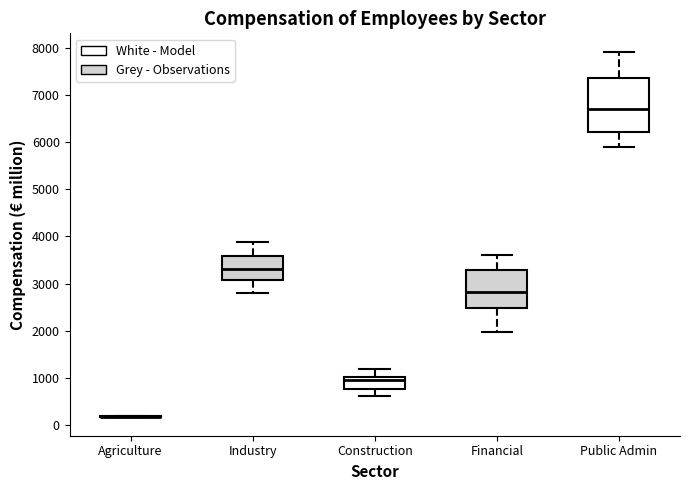

Comparing the boxes themselves (not the whiskers), which one is the tallest?

Public Admin